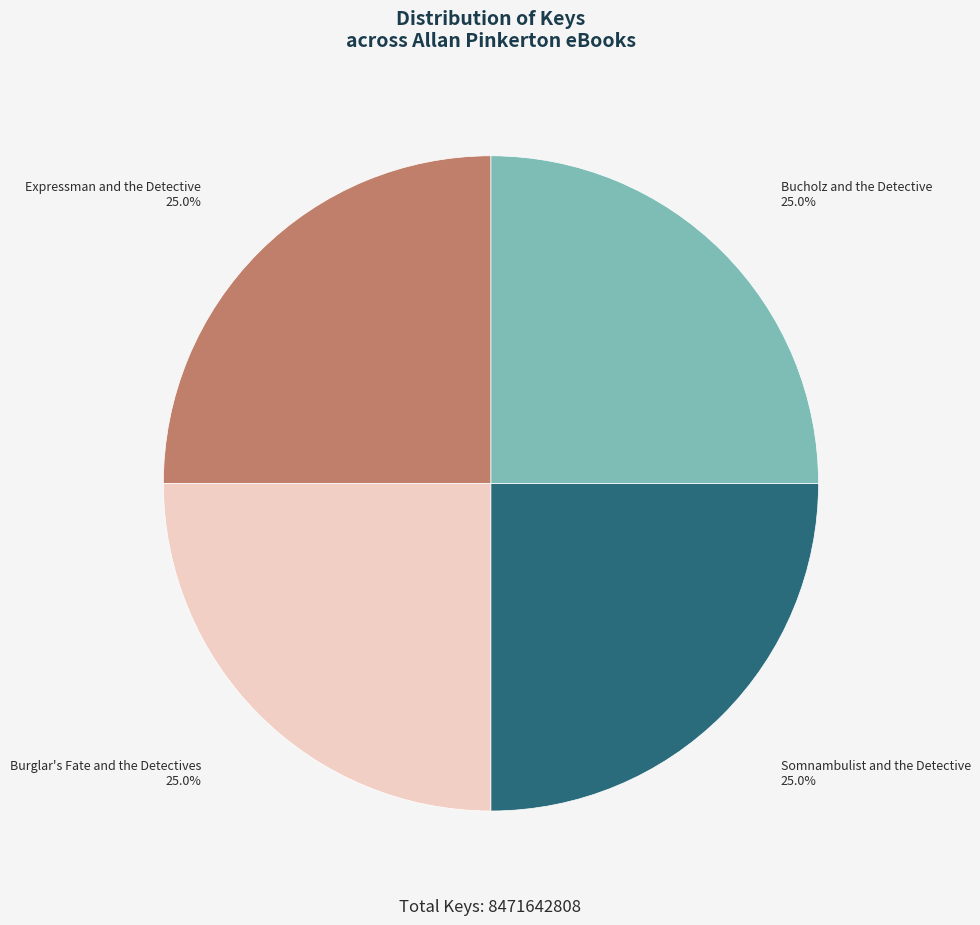

Approximately how many times larger is the value at Expressman and the Detective compared to Burglar's Fate and the Detectives?

1.0